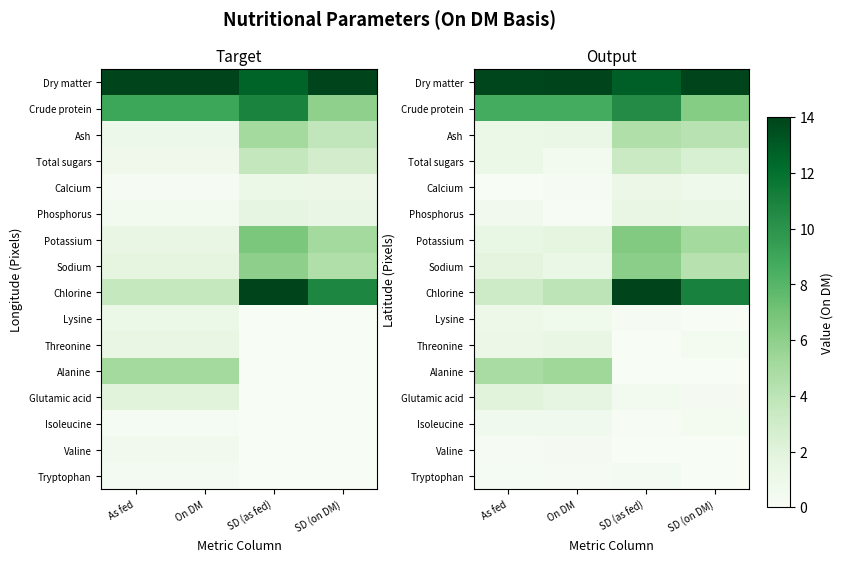

At SD (as fed), list the series in order from smallest to largest.

Threonine, Alanine, Valine, Isoleucine, Lysine, Tryptophan, Glutamic acid, Calcium, Phosphorus, Total sugars, Ash, Sodium, Potassium, Crude protein, Dry matter, Chlorine